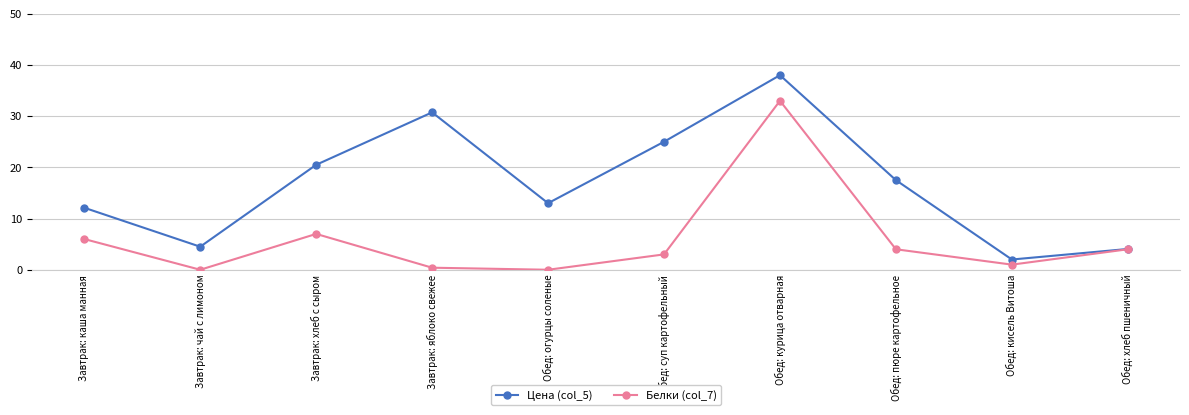

Which series has the largest total across all categories?

Цена (col_5)